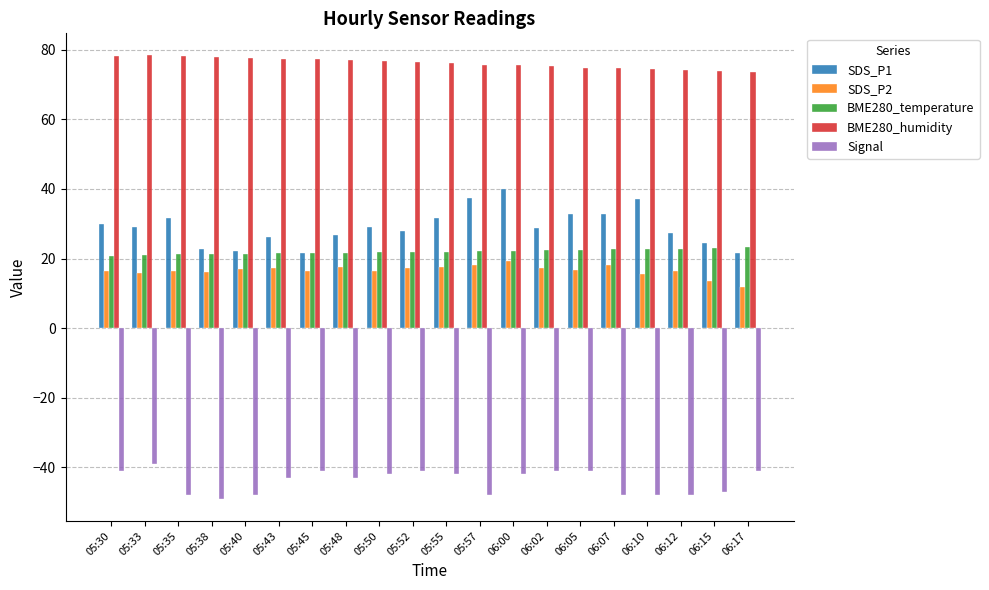

What is the difference between the maximum and second lowest values in the SDS_P2 series?

5.8